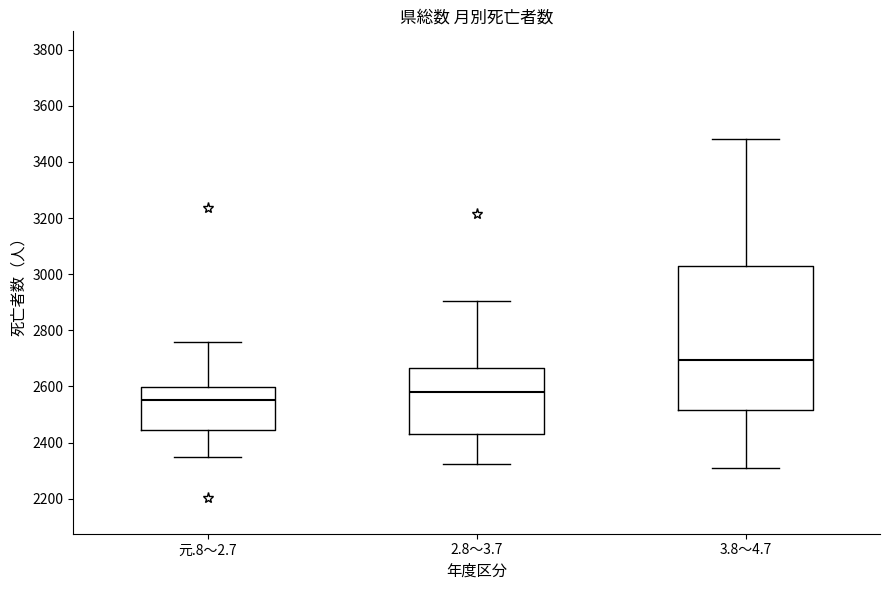

Reading left to right, transcribe this box plot: for each box, give where its median line is, the range the box spans, and where its two whiskers end, as read against the y-axis. The values are not printed on the chart, so give them approximately, as read against the axis.

元.8～2.7: median 2560, box 2440 to 2600, whiskers 2340 to 2760
2.8～3.7: median 2580, box 2420 to 2660, whiskers 2320 to 2900
3.8～4.7: median 2700, box 2520 to 3020, whiskers 2300 to 3480